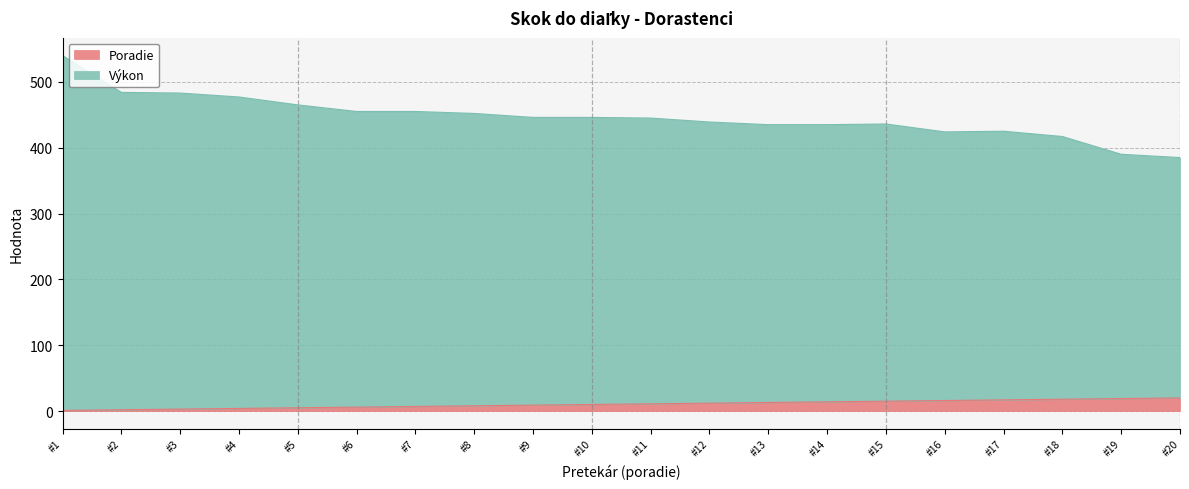

True or false: Poradie has a value of 16 at #16.

True